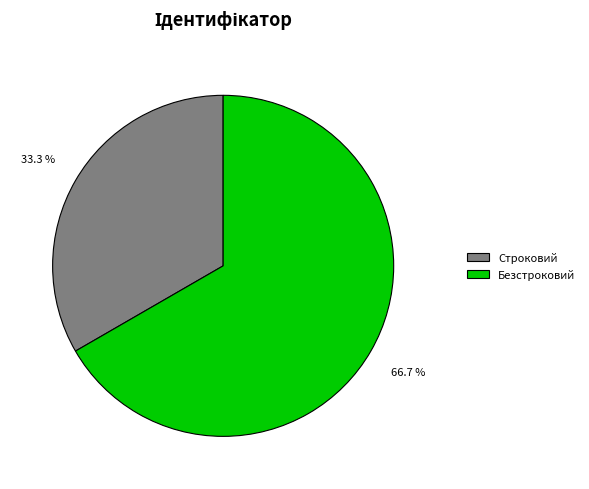

Combined, do Строковий and Безстроковий account for over 50%?

Yes